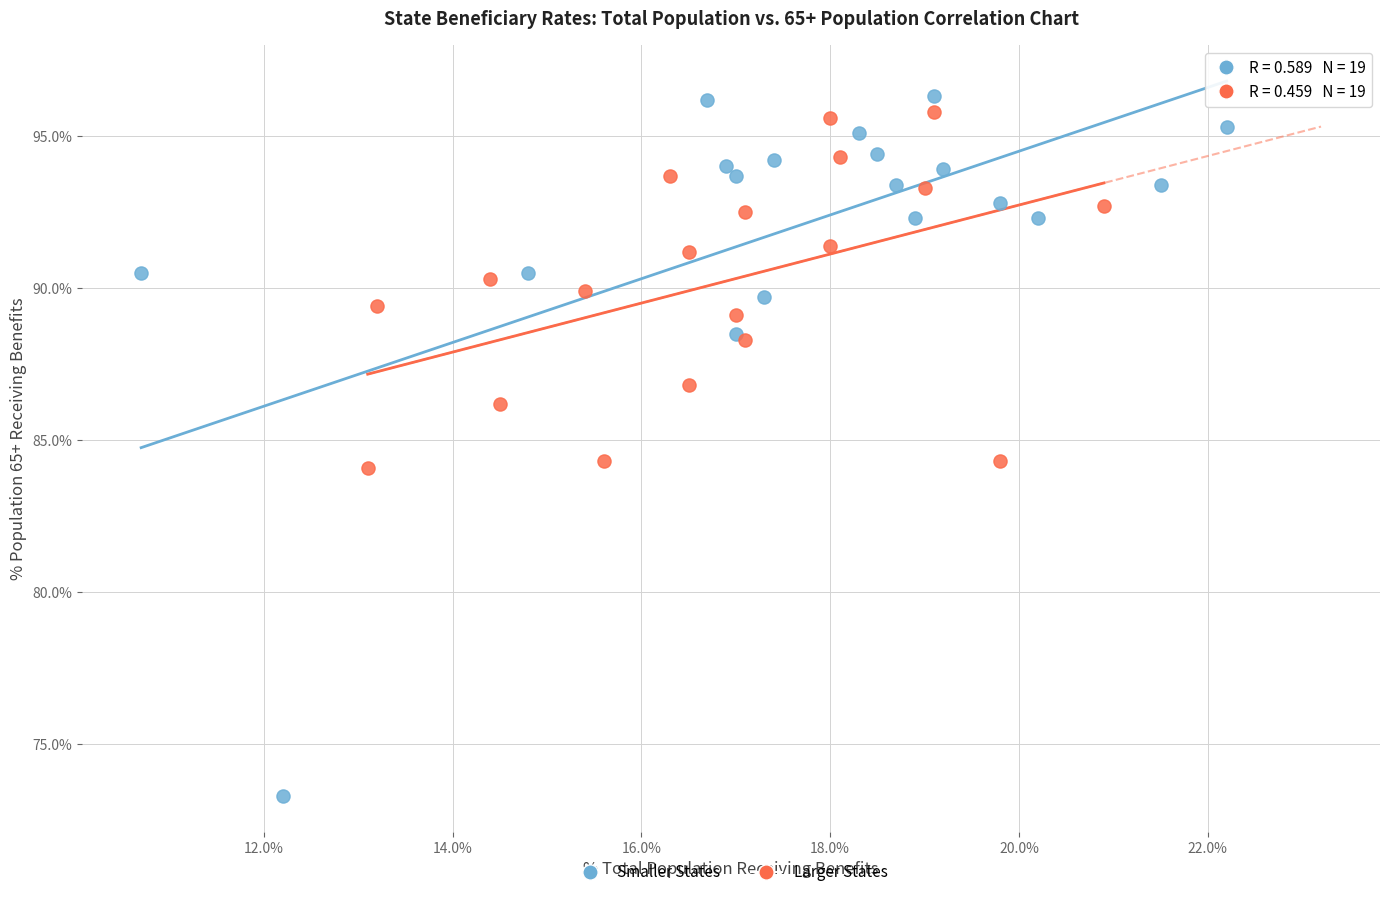

Which series has the largest Y range (max minus min)?

Smaller States